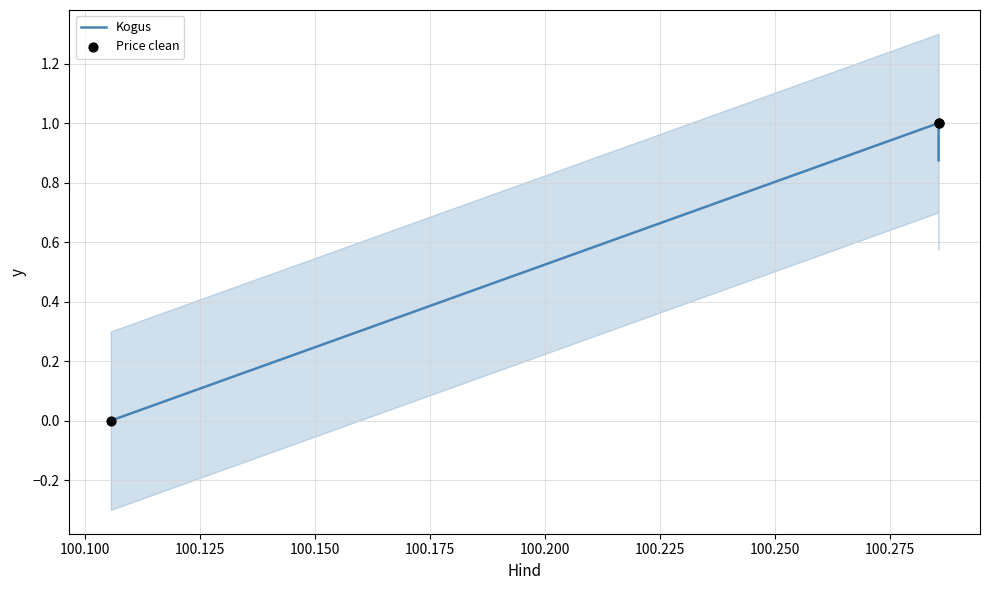

Which series has the widest spread of Y values?

Kogus